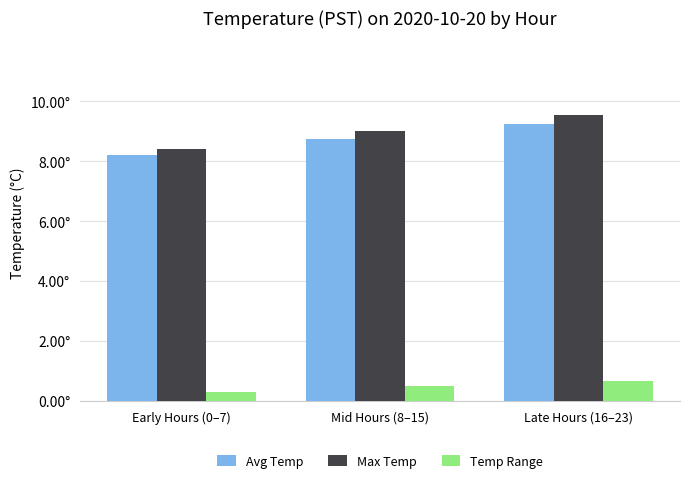

What are all the series names shown in the legend?

Avg Temp, Max Temp, Temp Range